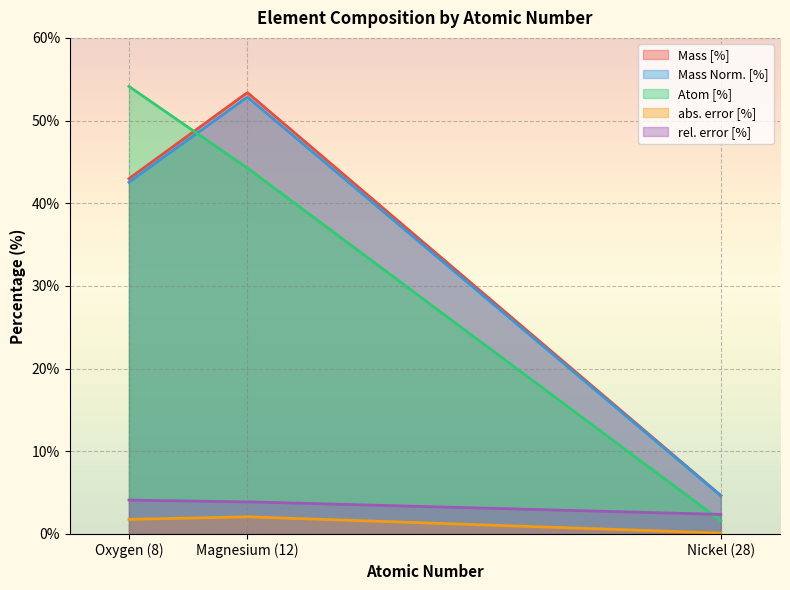

At which label is abs. error [%] closest to 1?

8